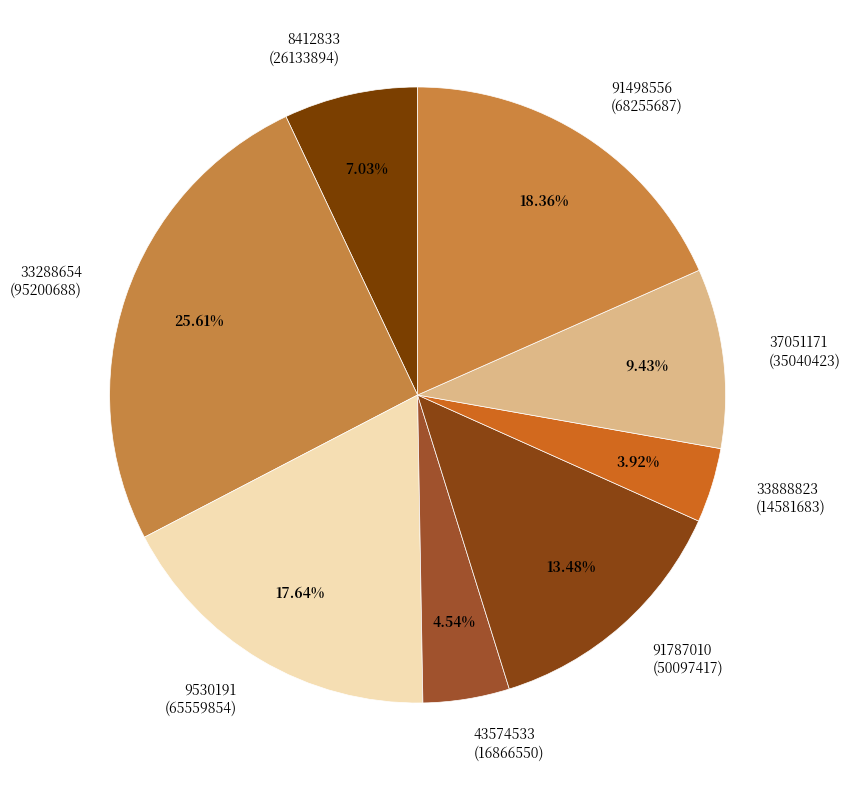

Between 9530191 (65559854) and 37051171 (35040423), which is larger?

9530191 (65559854)